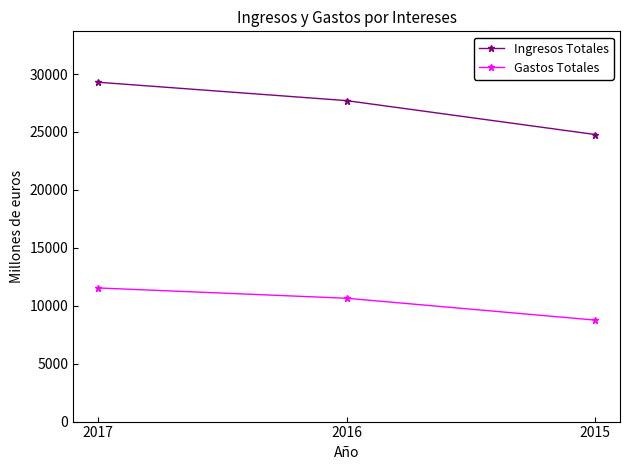

How many lines are shown in the chart?

2